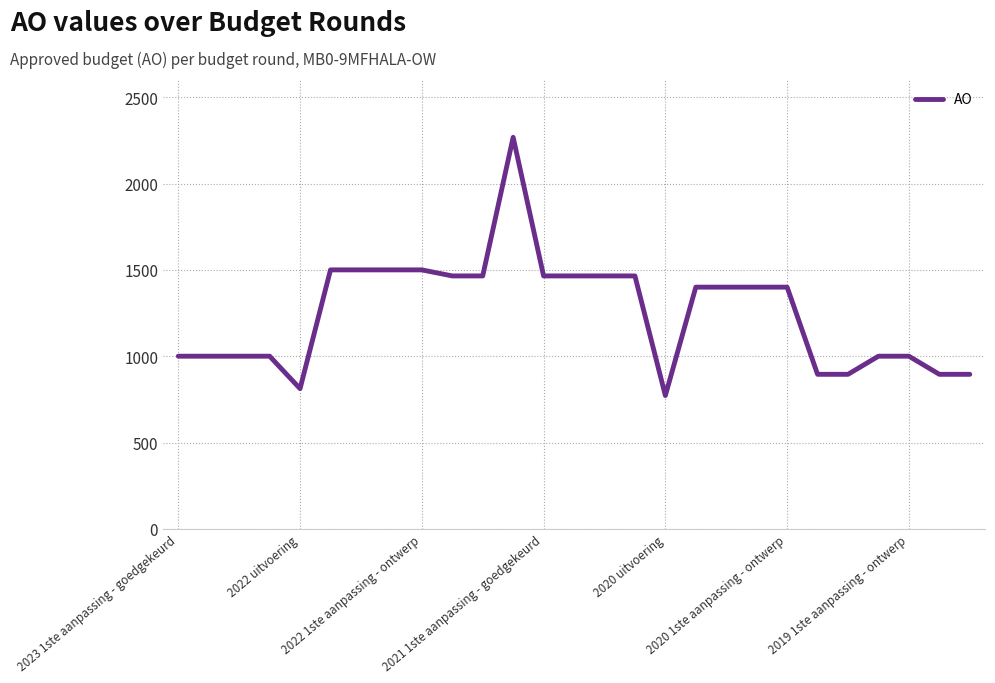

What is the difference between the maximum and minimum values?

1496